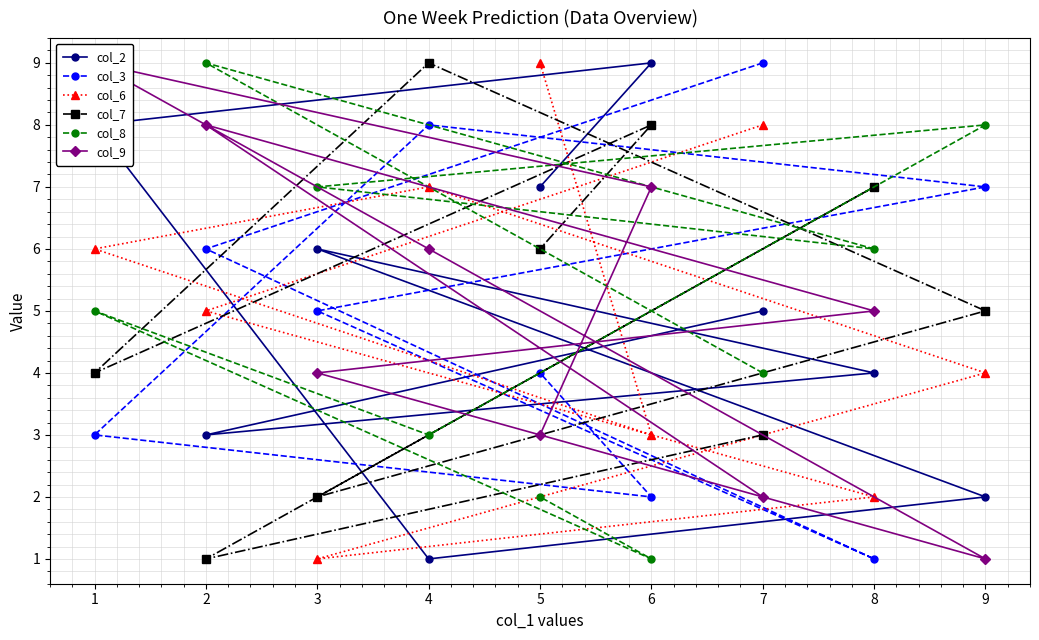

The value of col_8 at 3 is 7. True or false?

True